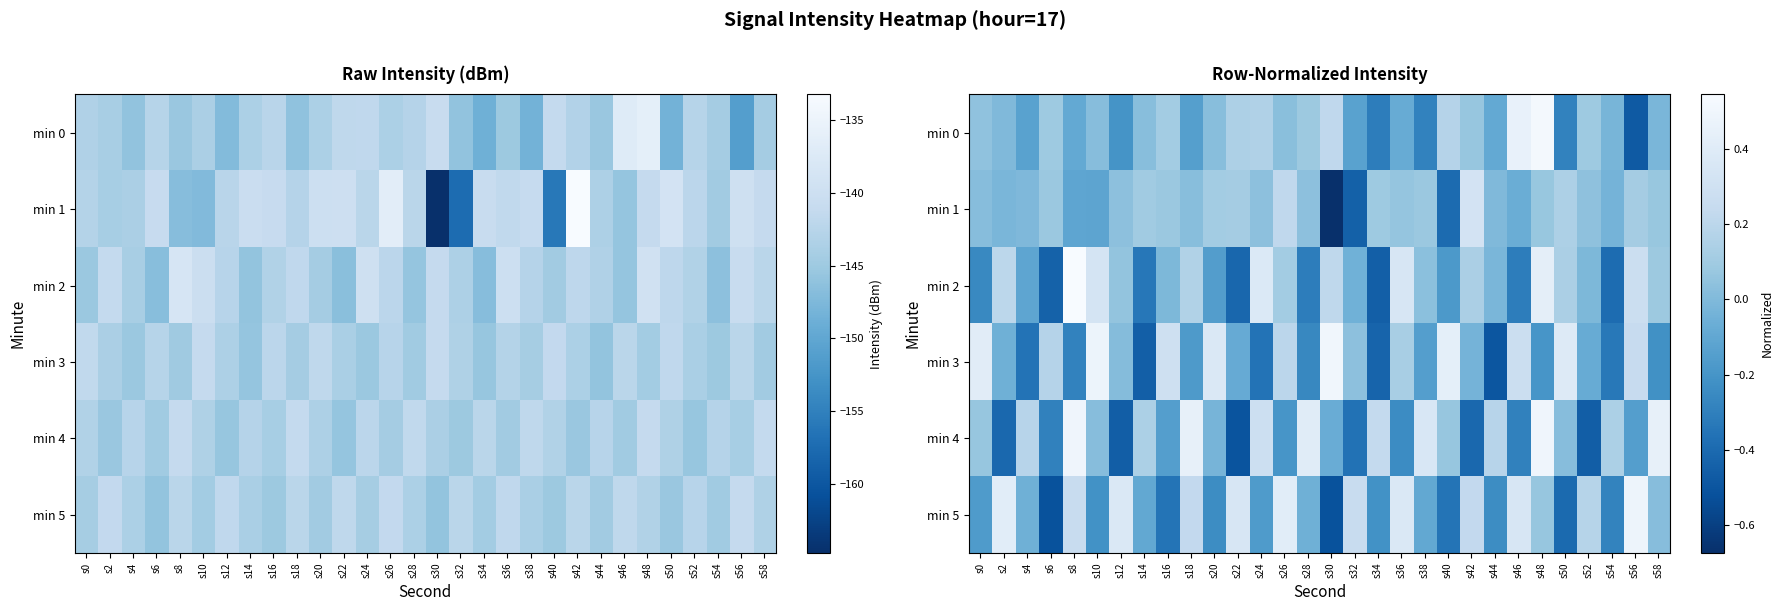

What is the total value across all series at s36?

0.6